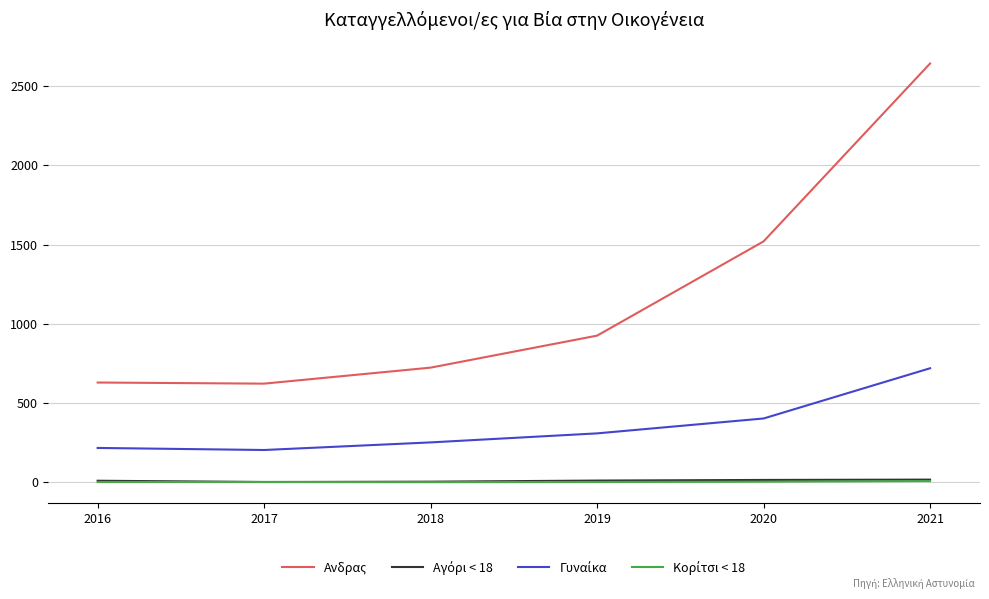

Which series has the largest range (max minus min)?

Aνδρας